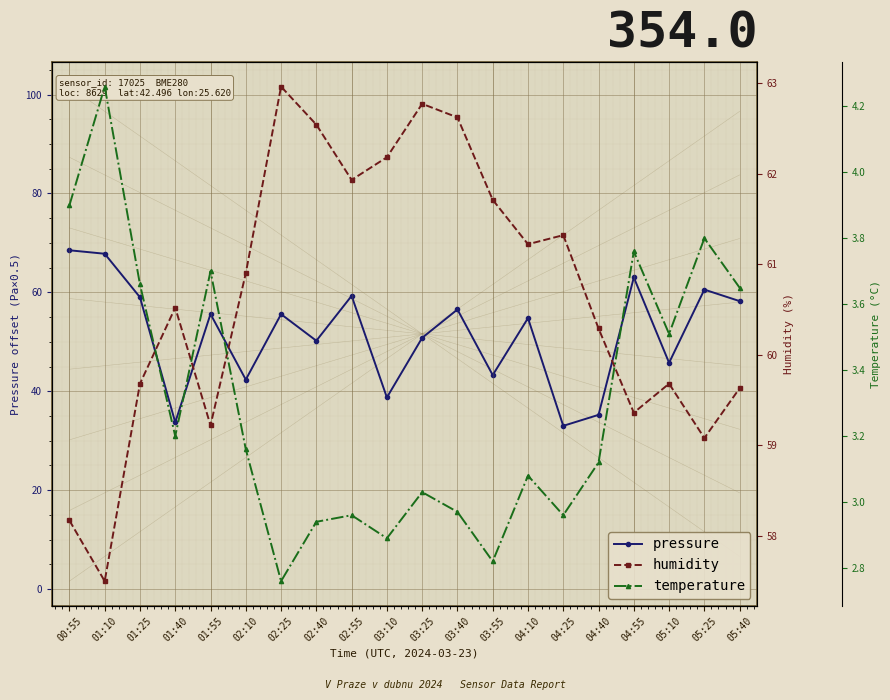

True or false: pressure and temperature cross at least once.

False